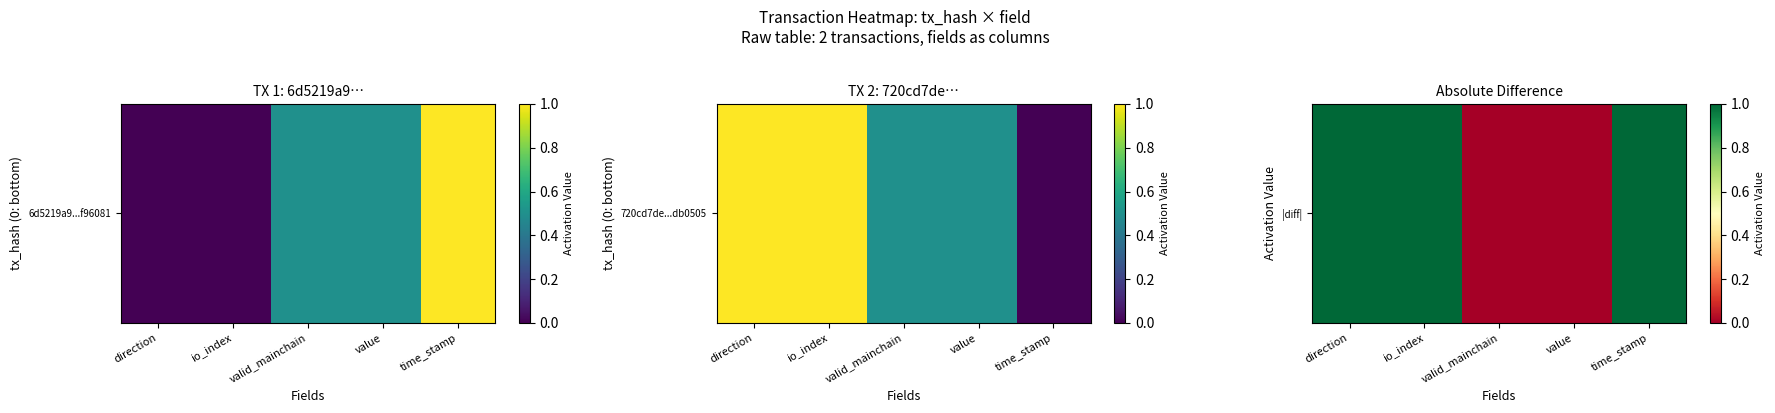

Is it true that the value at io_index is 1?

True